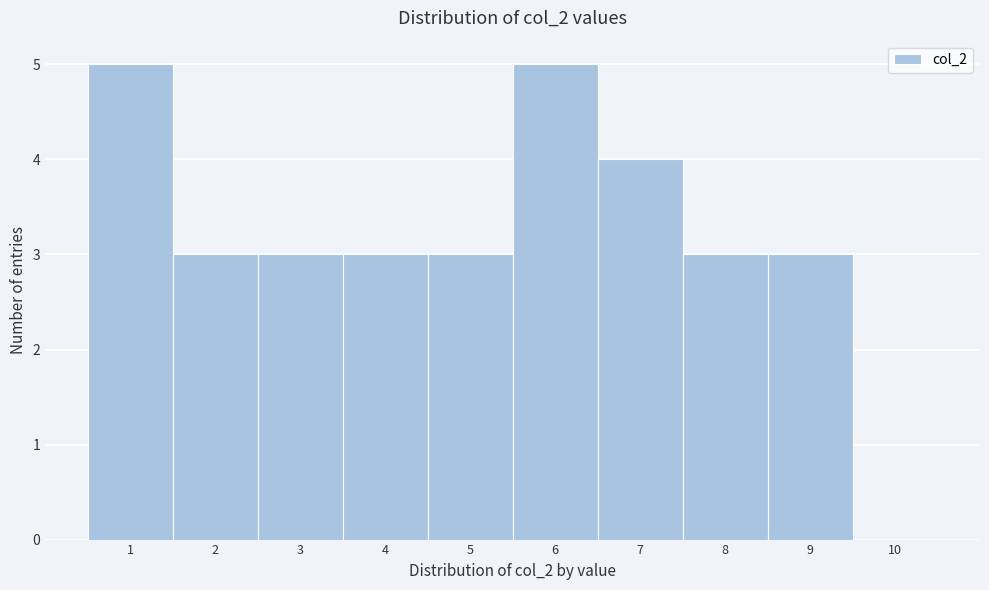

What is the height of the bar covering 0.5 to 1.5 on the x-axis? The values are not printed on the chart, so give them approximately, as read against the axis.

5